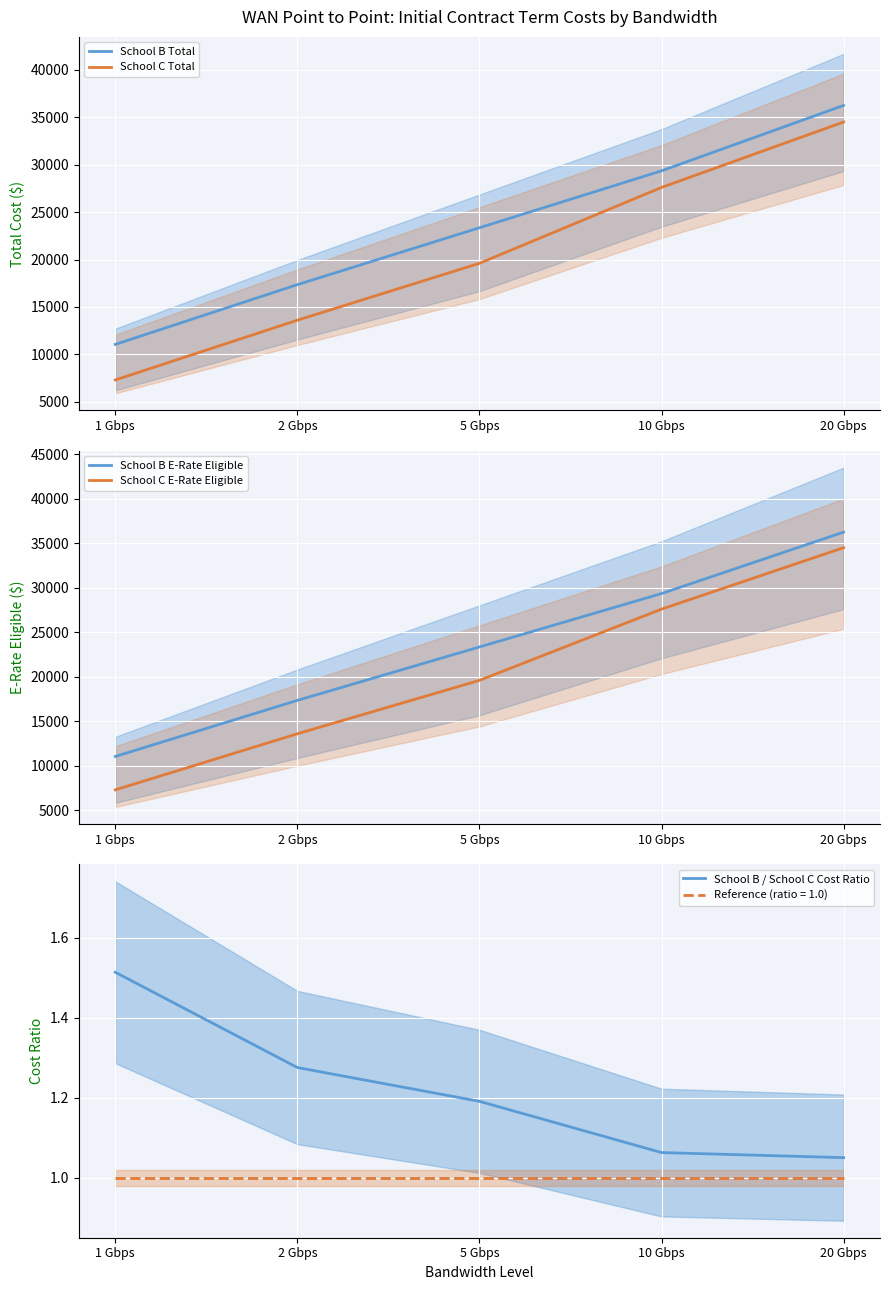

Rank the categories by School B E-Rate Eligible value from highest to lowest.

20 Gbps, 10 Gbps, 5 Gbps, 2 Gbps, 1 Gbps